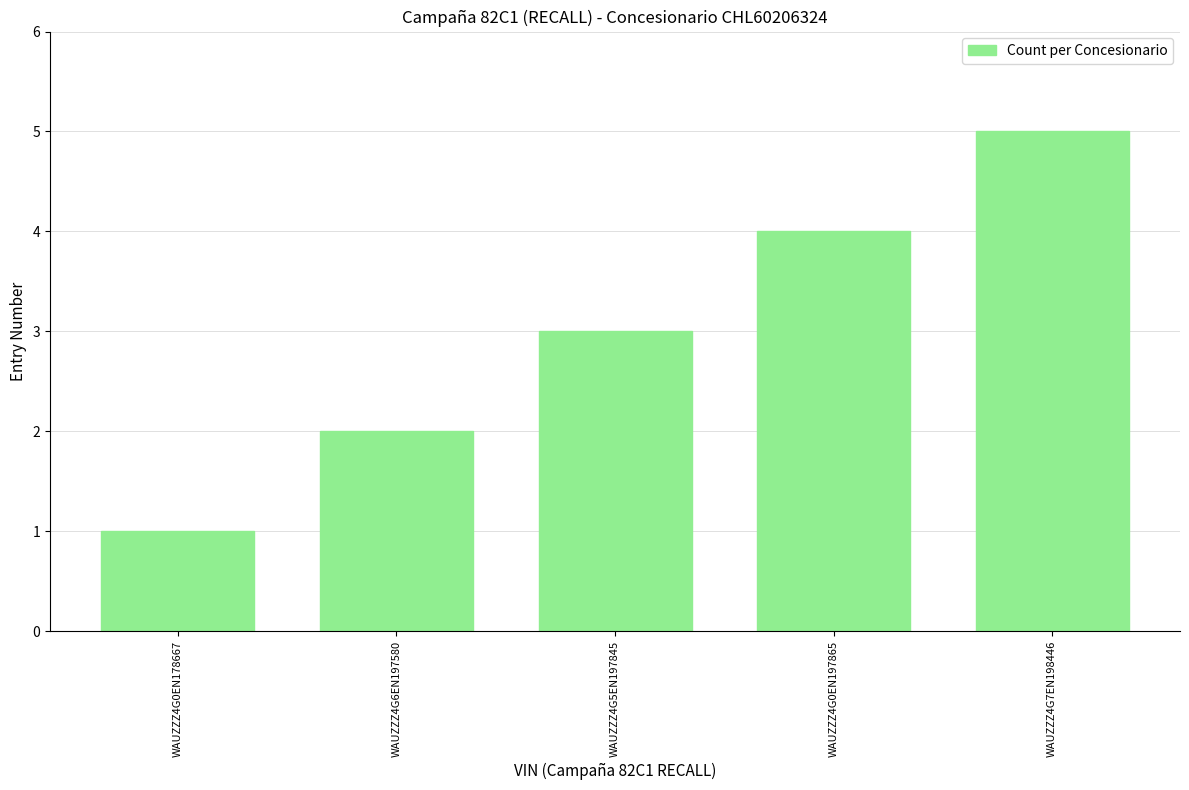

How many values are below 3?

2